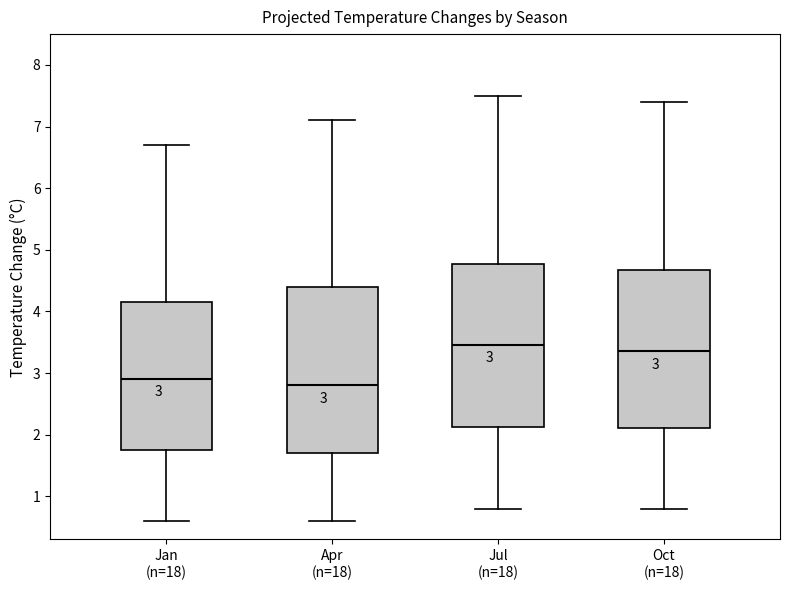

Which box has the lowest median line?

Apr (n=18)